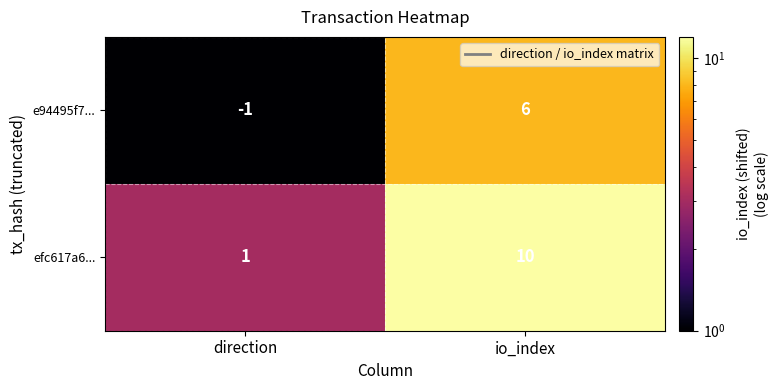

Rank the series by their maximum value, from lowest to highest.

e94495f7..., efc617a6...